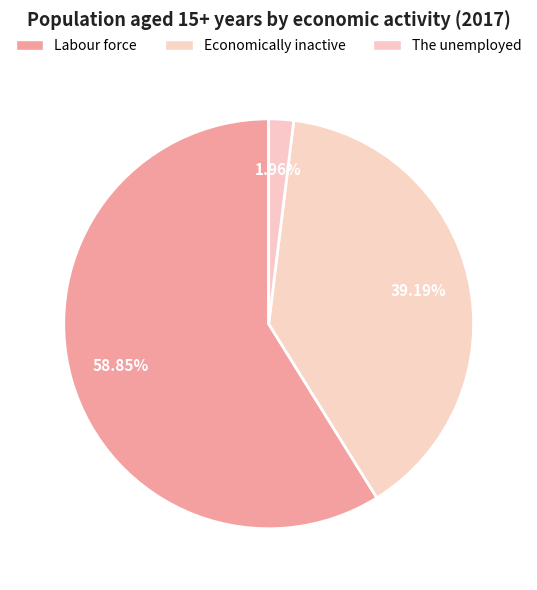

Count the number of slices in the pie.

3